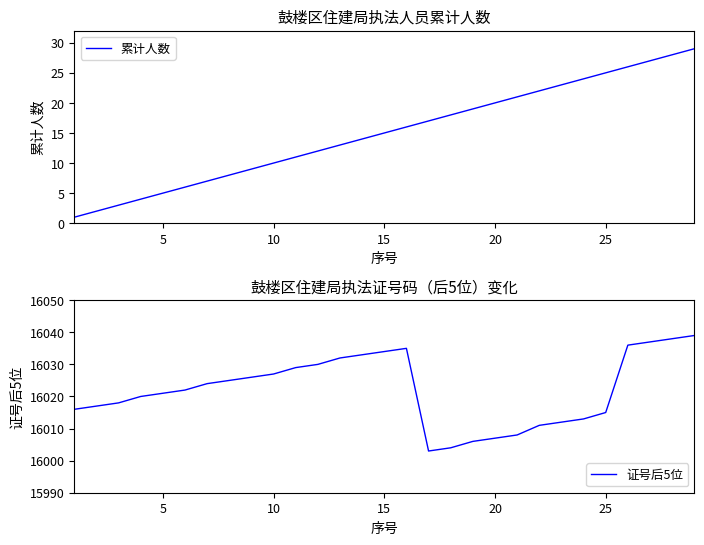

What is the highest value of the 累计人数 series?

29